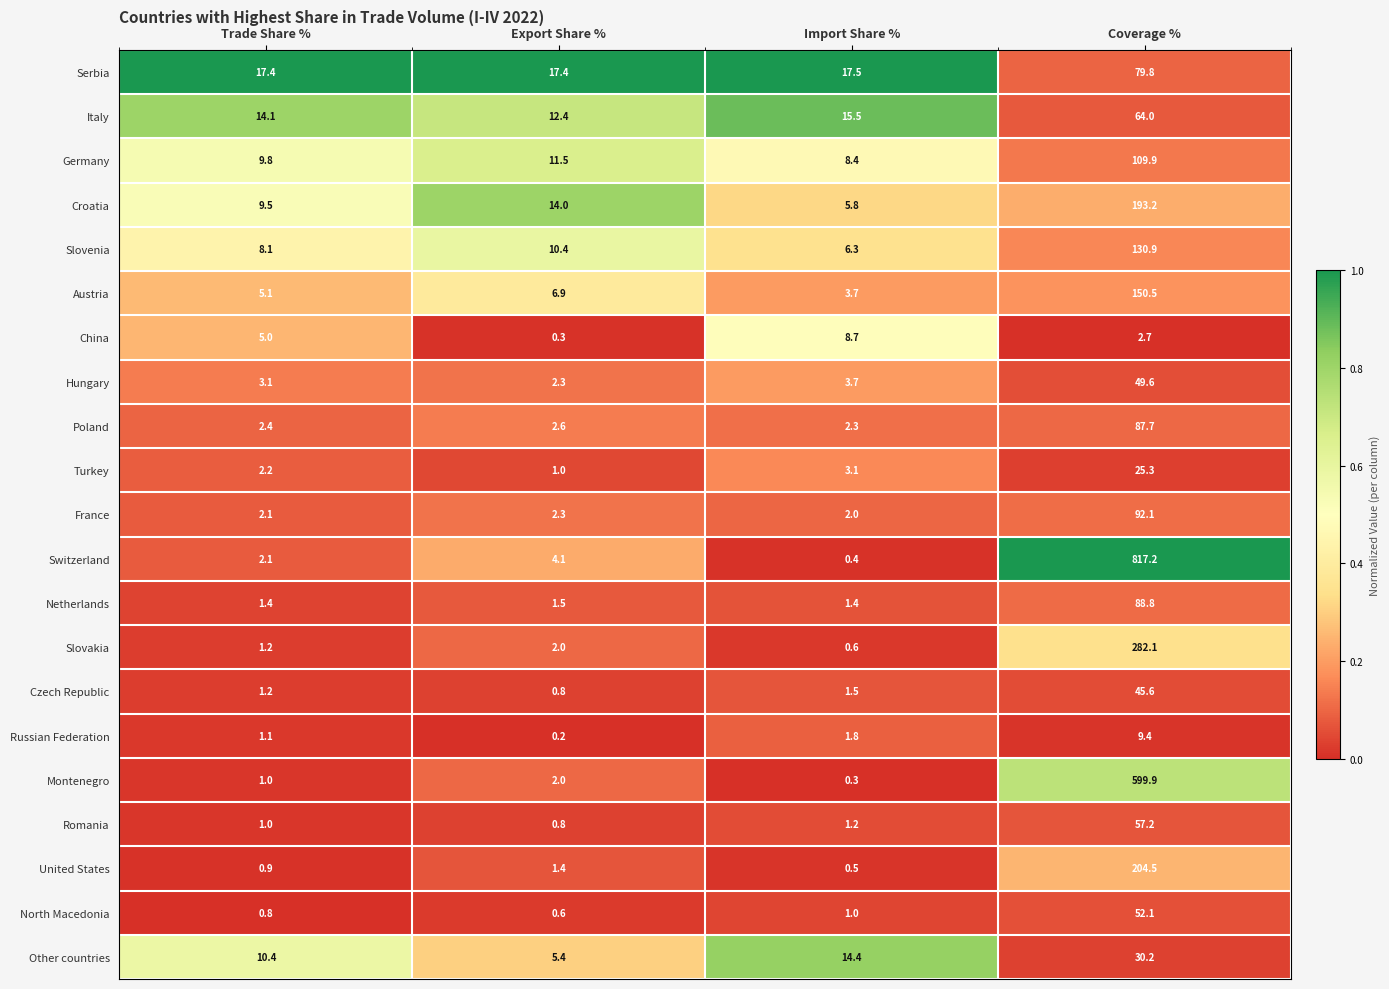

Which series has the widest spread of values?

Switzerland